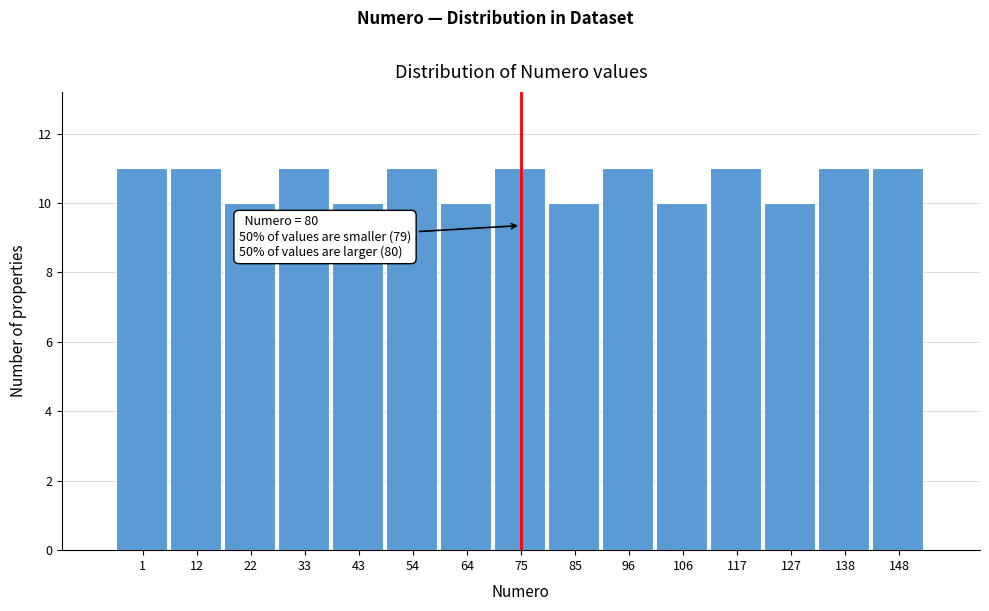

Reading left to right, extract all data points from this chart.

1=11	12=11	22=10	33=11	43=10	54=11	64=10	75=11	85=10	96=11	106=10	117=11	127=10	138=11	148=11